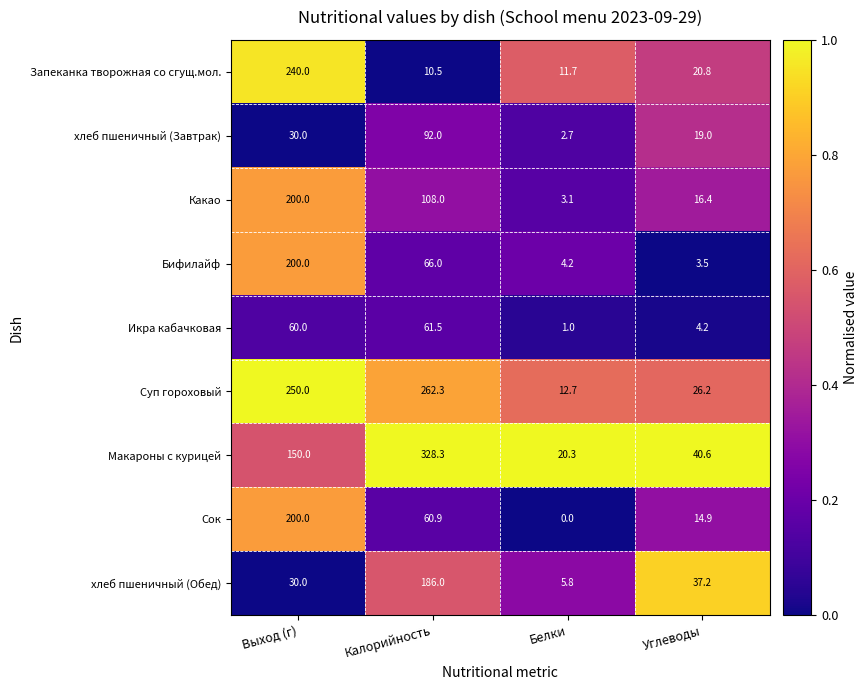

Between Белки and Углеводы, which series saw the biggest shift?

хлеб пшеничный (Обед)